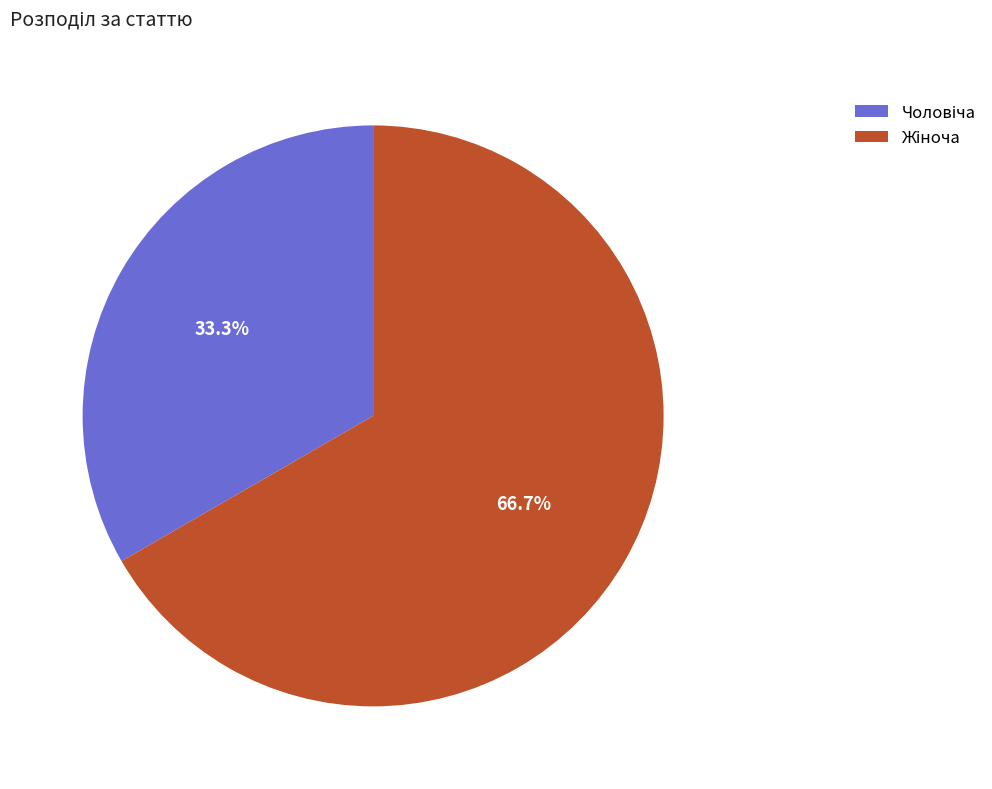

Is there a majority slice in this chart?

Yes